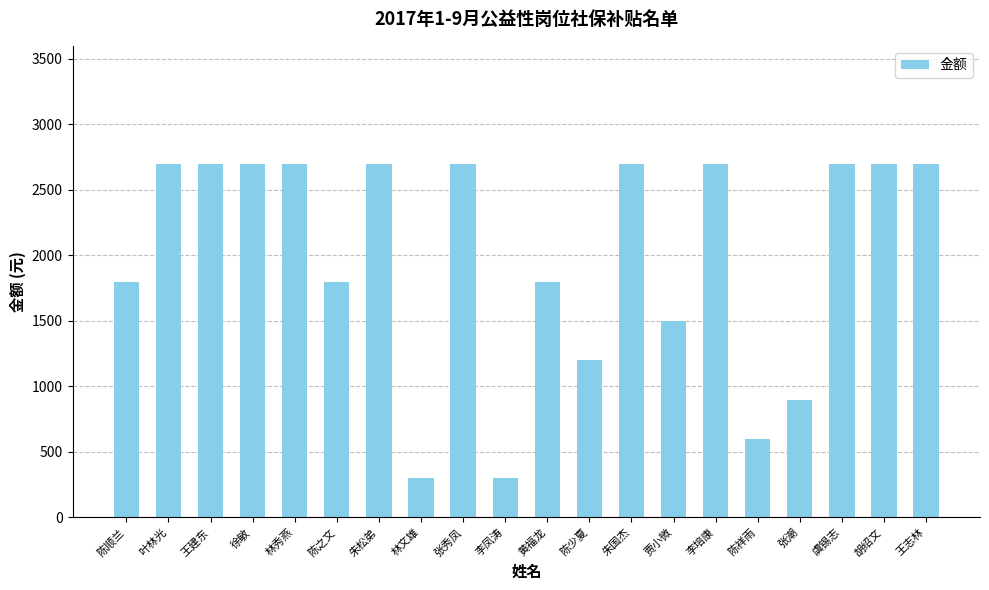

What is the minimum value shown in the chart?

300